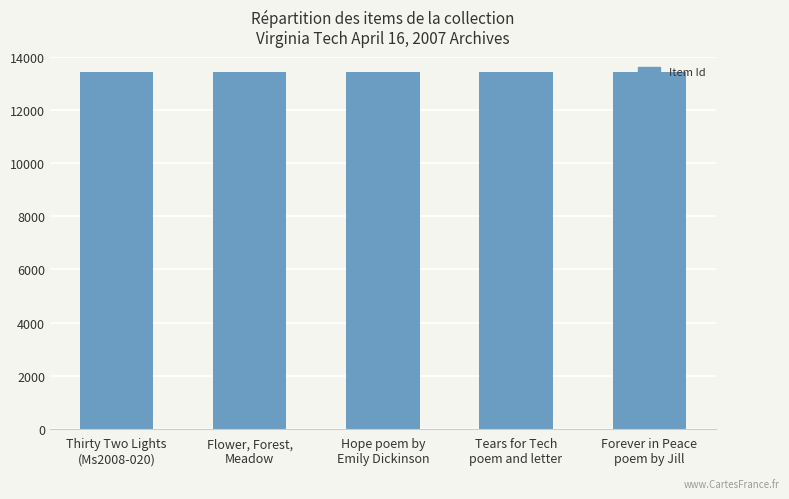

What is the ratio of the value at Flower, Forest,
Meadow to the value at Forever in Peace
poem by Jill?

1.0